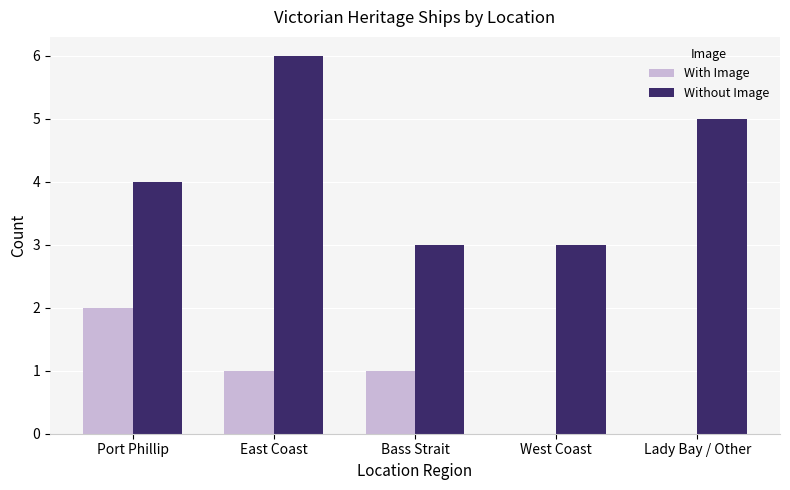

Reading right to left, what are all the values shown in this chart?

With Image: Lady Bay / Other=0	West Coast=0	Bass Strait=1	East Coast=1	Port Phillip=2
Without Image: Lady Bay / Other=5	West Coast=3	Bass Strait=3	East Coast=6	Port Phillip=4